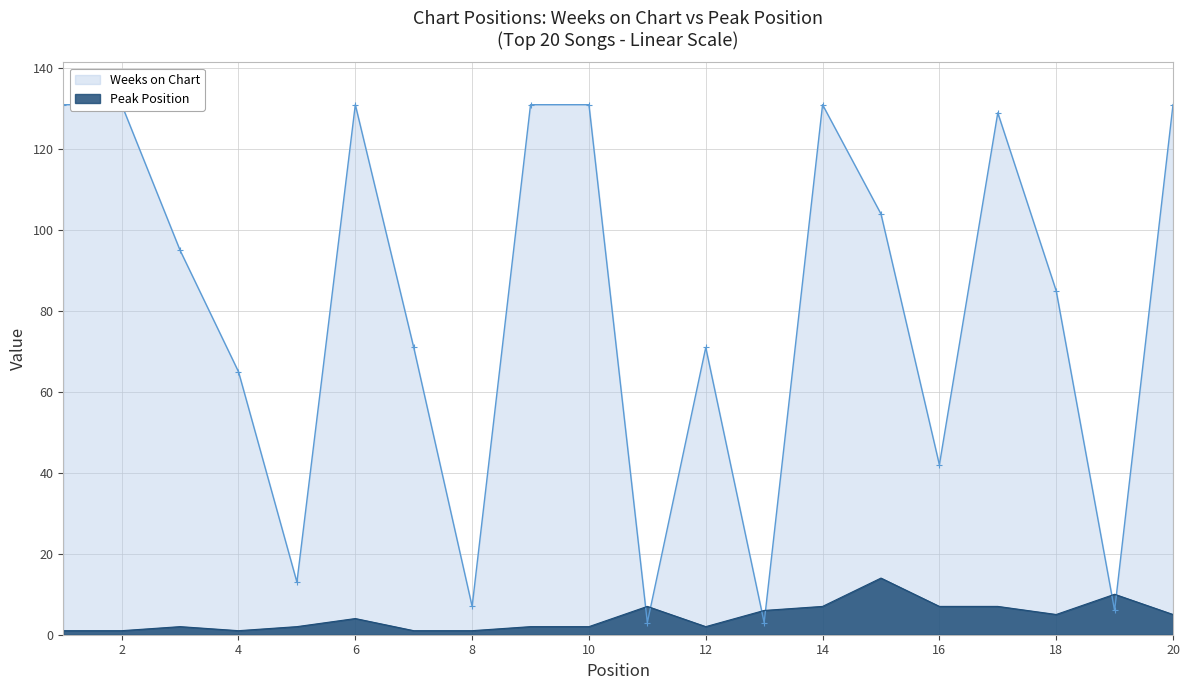

What is the spread (max minus min) of values at 15?

90